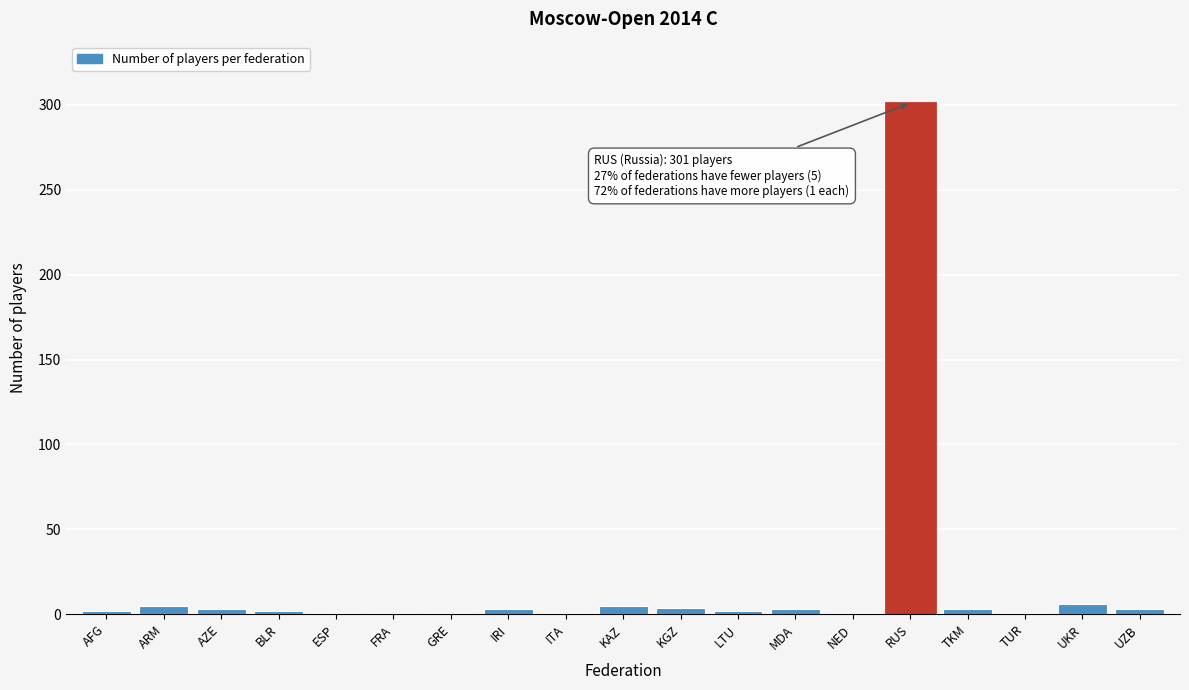

What is the sum of all values?

348